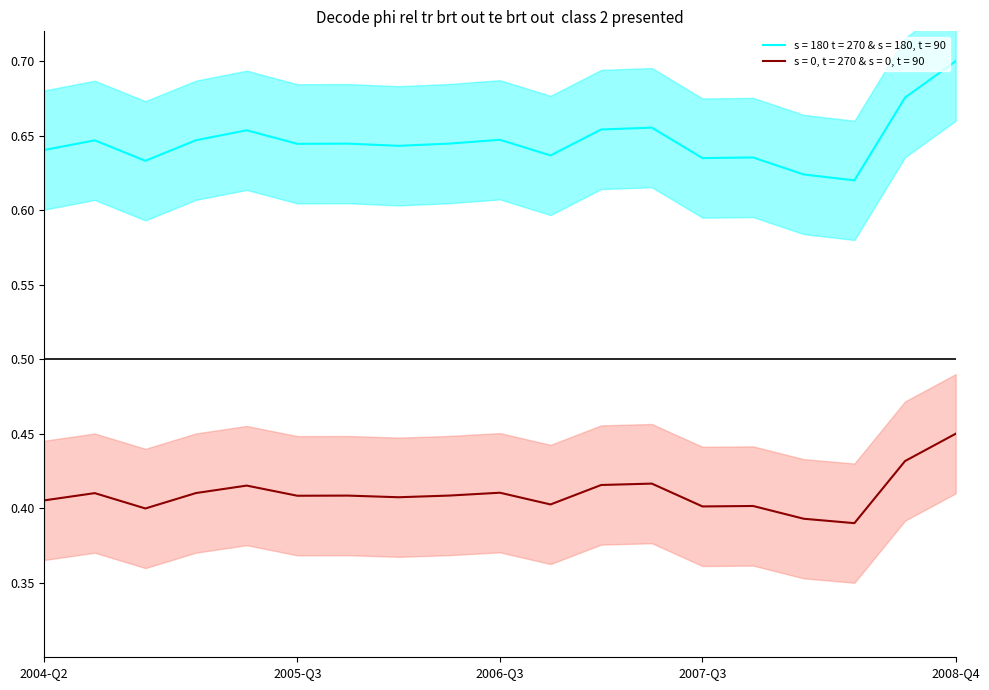

The chart shows a value of 0.7 at 2005-Q2. True or false?

True